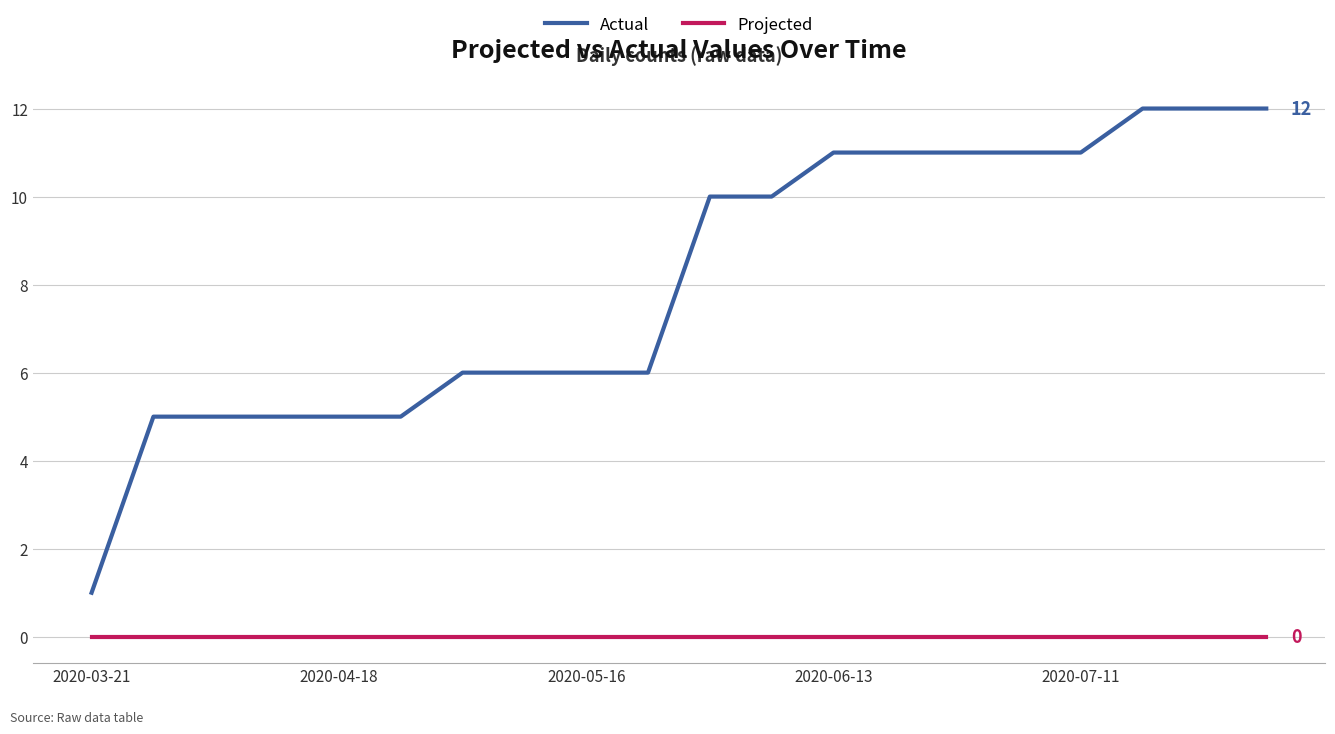

Which series has the largest total across all categories?

Actual